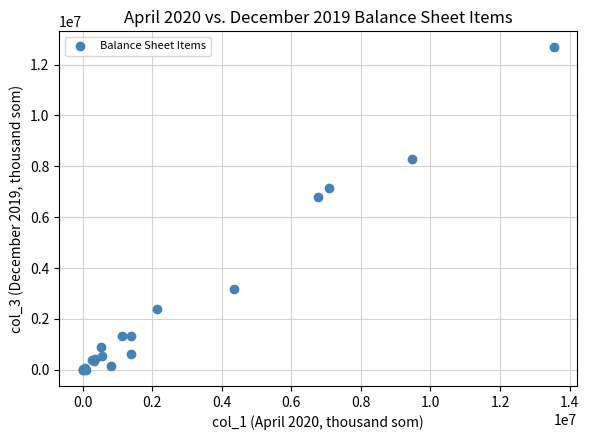

What Y value in the scatter plot is closest to 6337330?

6777664.0